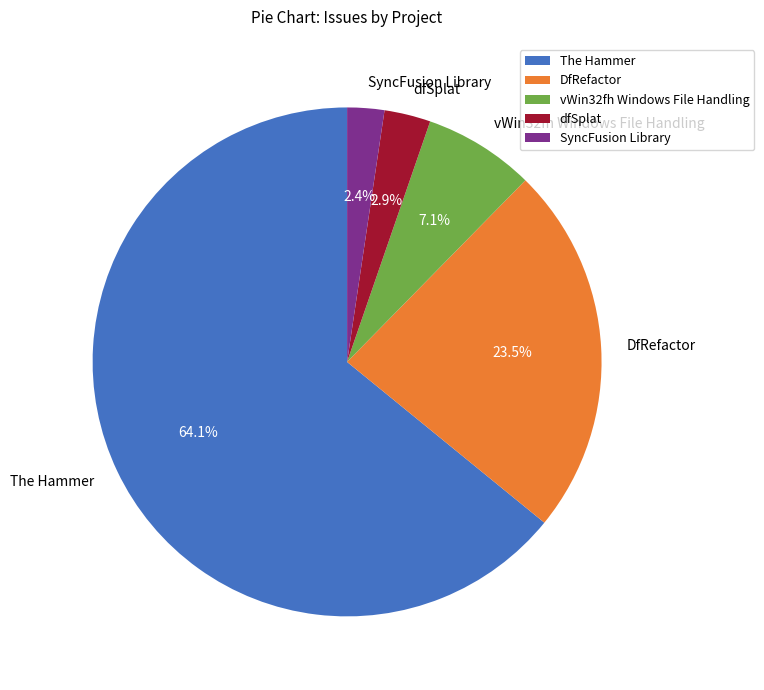

Which category accounts for the majority?

The Hammer